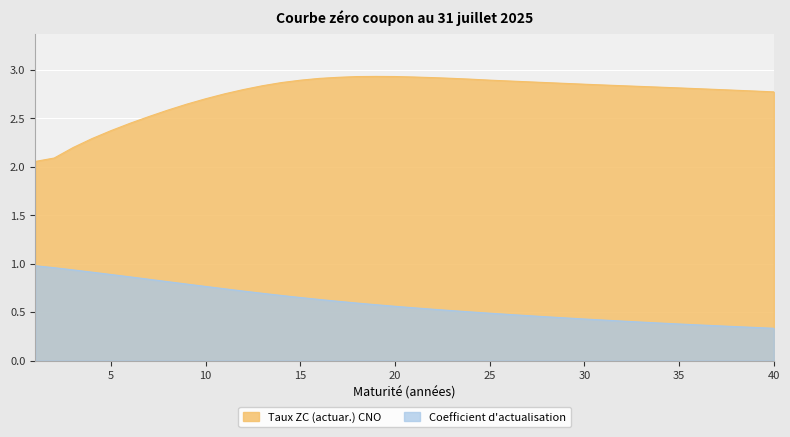

What is the smallest value displayed?

0.3